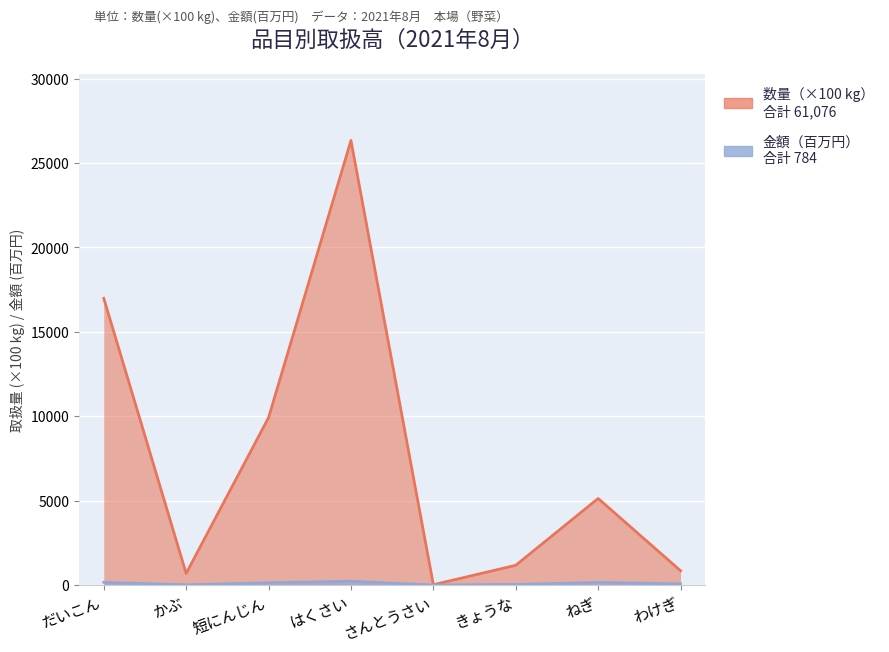

Reading left to right, transcribe all the data shown in this chart.

数量（合計）: 16986	684	9914	26335	17	1168	5126	846
金額（合計）: 159	13	133	221	0	35	155	68